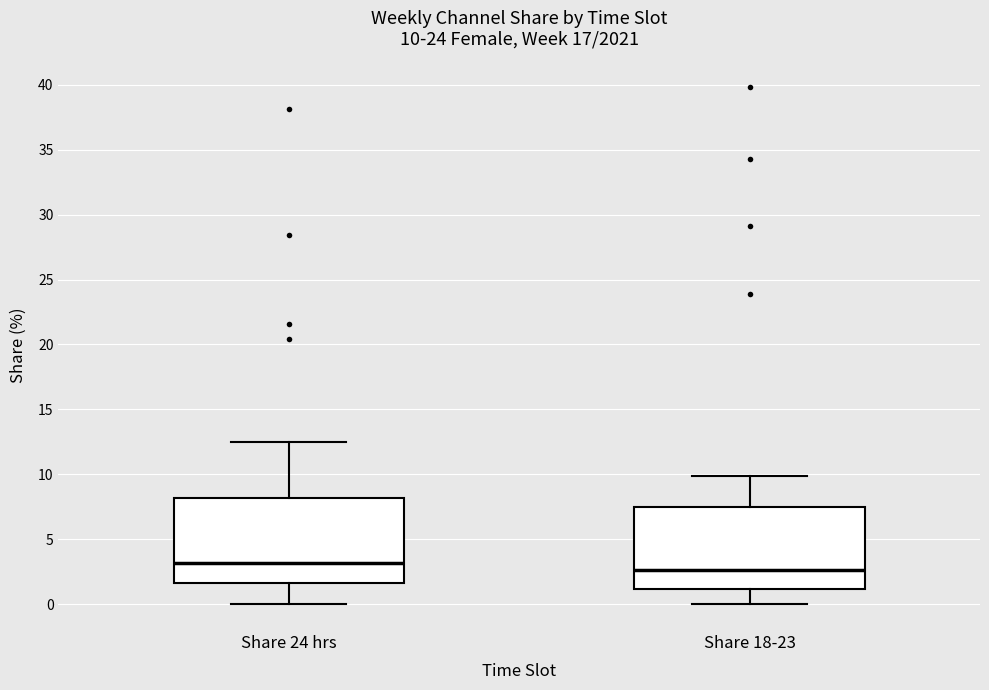

Which box has the highest median line?

Share 24 hrs